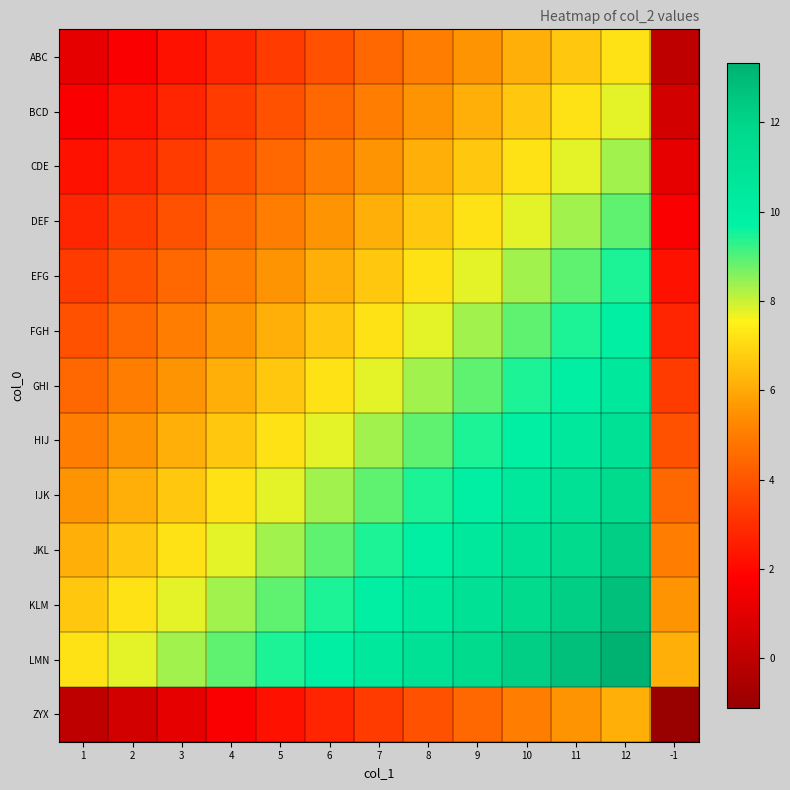

At 1, list the series in order from smallest to largest.

ZYX, ABC, BCD, CDE, DEF, EFG, FGH, GHI, HIJ, IJK, JKL, KLM, LMN